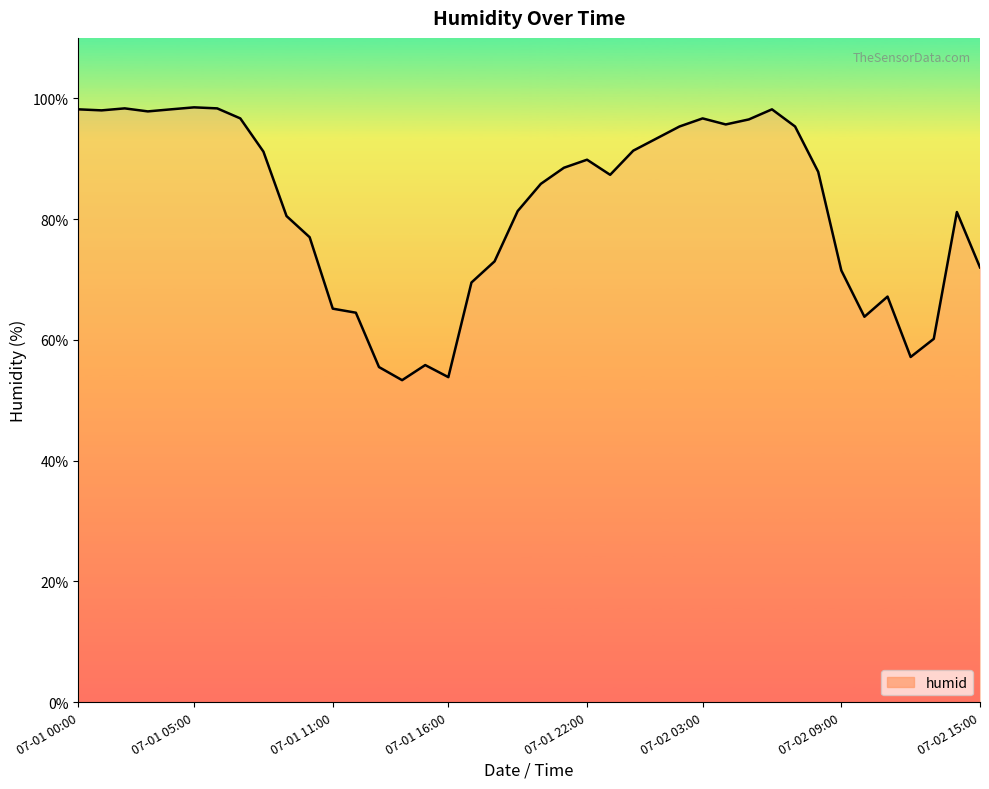

What is the difference between the maximum and minimum values?

45.2